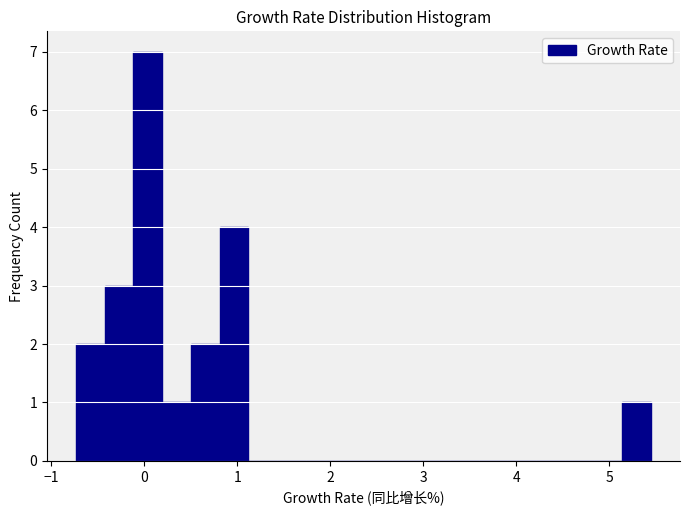

Read against the x-axis, roughly where is the centre of the tallest bar?

0.0